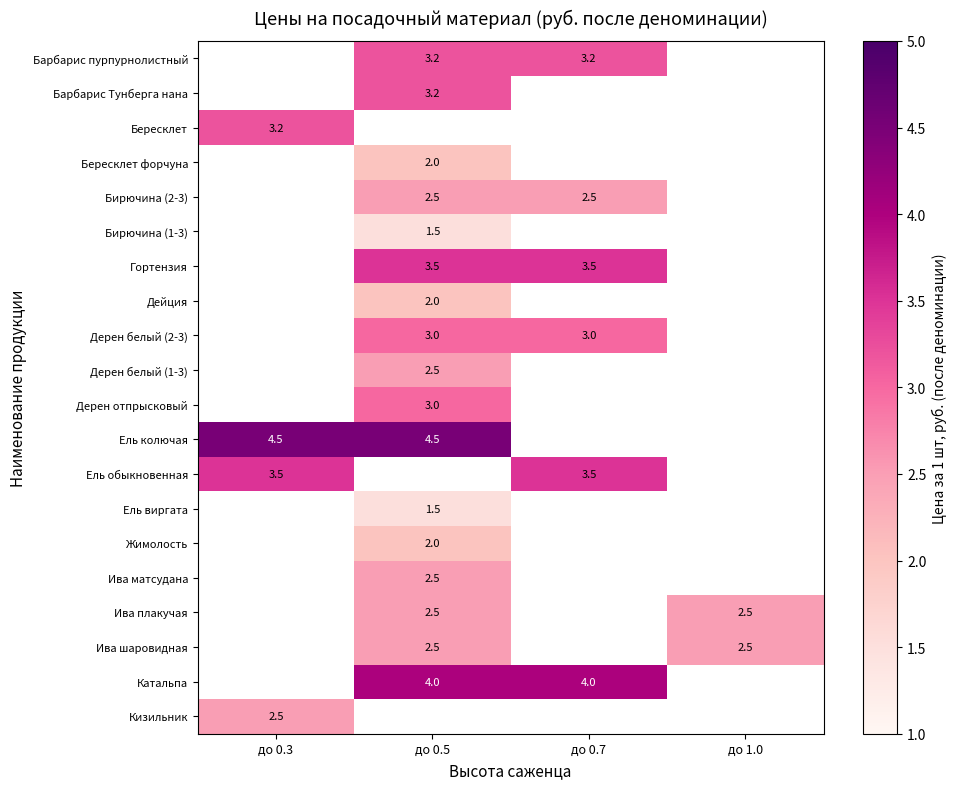

Is the value of Катальпа at до 0.7 greater than the value of Ель колючая at до 0.3?

No